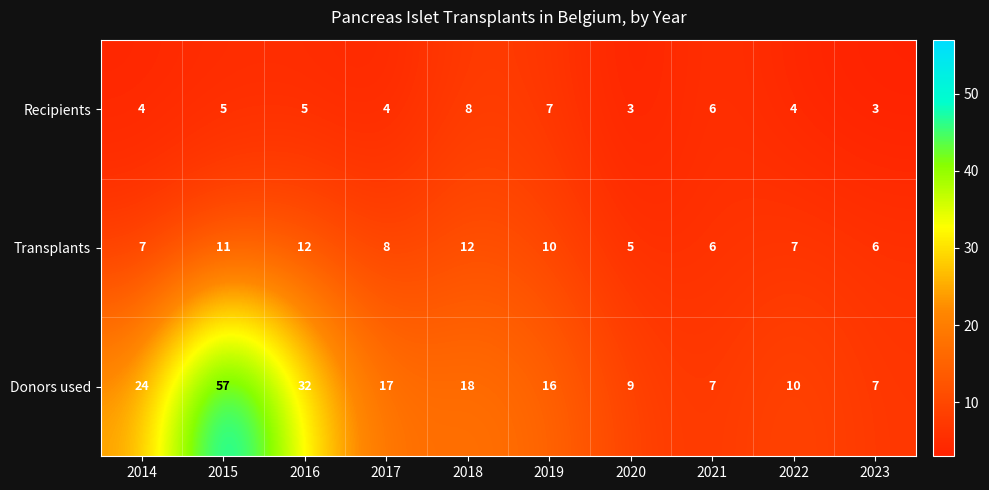

List the series in order of their overall mean, highest first.

Donors used, Transplants, Recipients